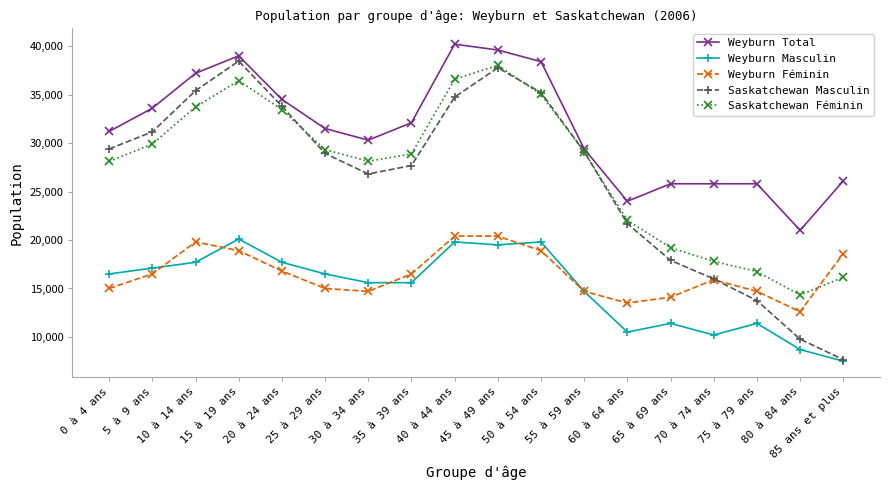

What are all the series names shown in the legend?

Weyburn Total, Weyburn Masculin, Weyburn Féminin, Saskatchewan Masculin, Saskatchewan Féminin